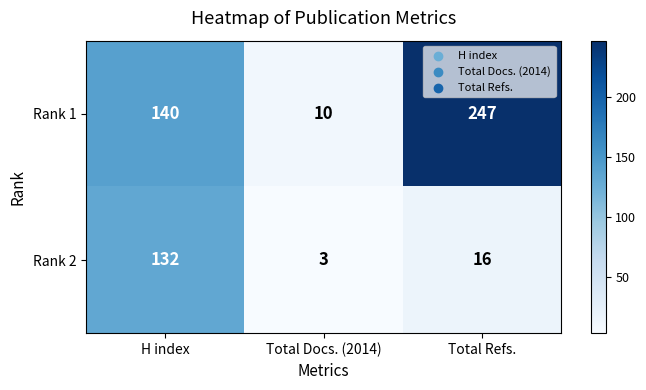

Reading left to right, extract all data points from this chart.

Rank 1: H index=140	Total Docs. (2014)=10	Total Refs.=247
Rank 2: H index=132	Total Docs. (2014)=3	Total Refs.=16